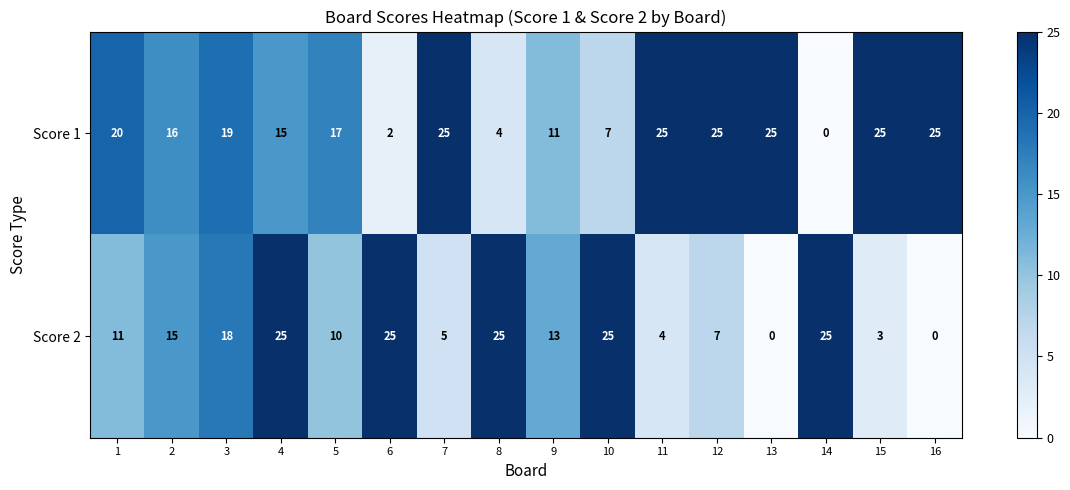

Rank the series by their average value, from highest to lowest.

Score 1, Score 2